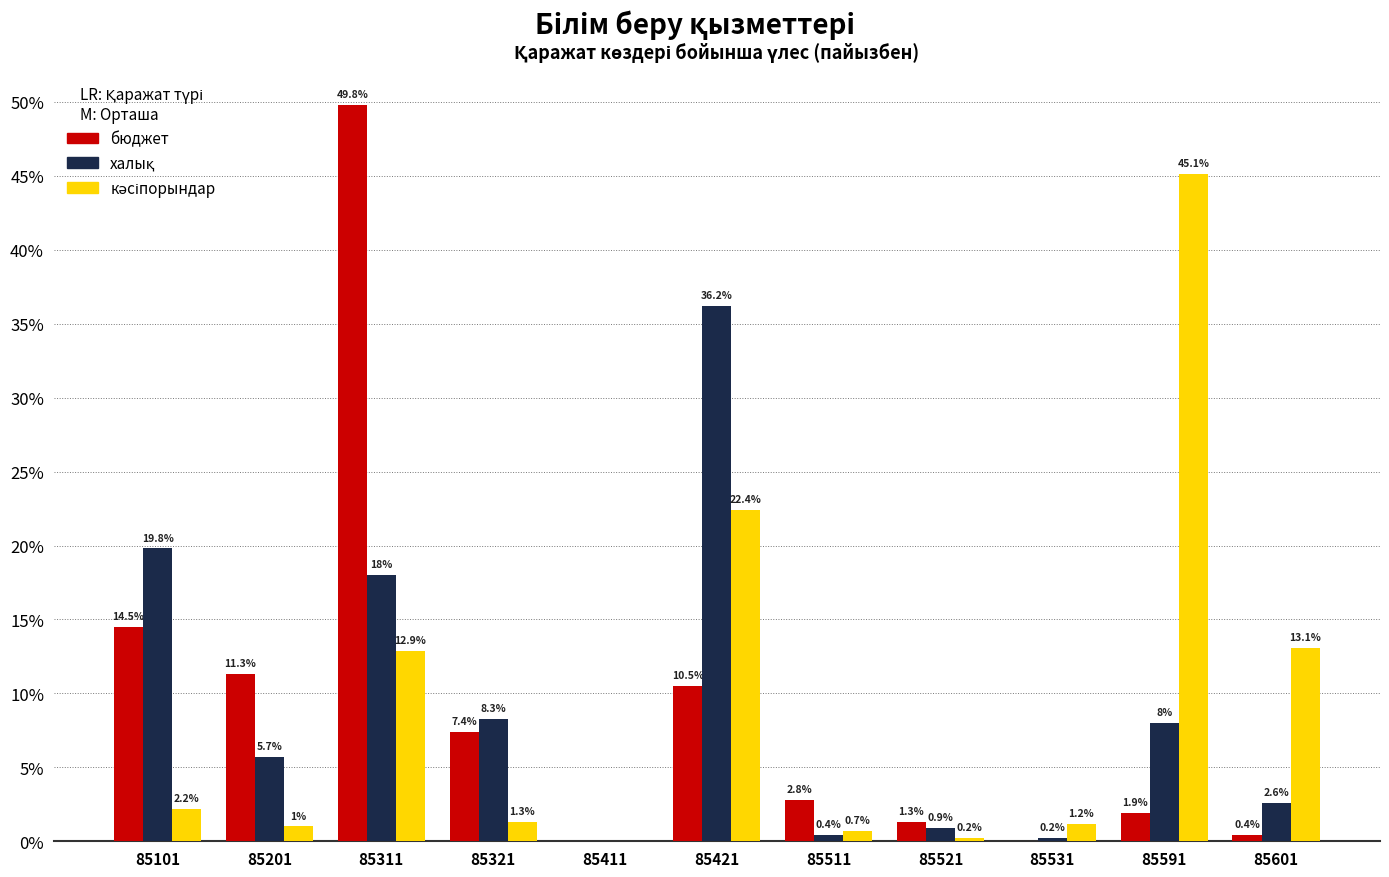

Between 85511 and 85521, which series saw the biggest shift?

бюджет